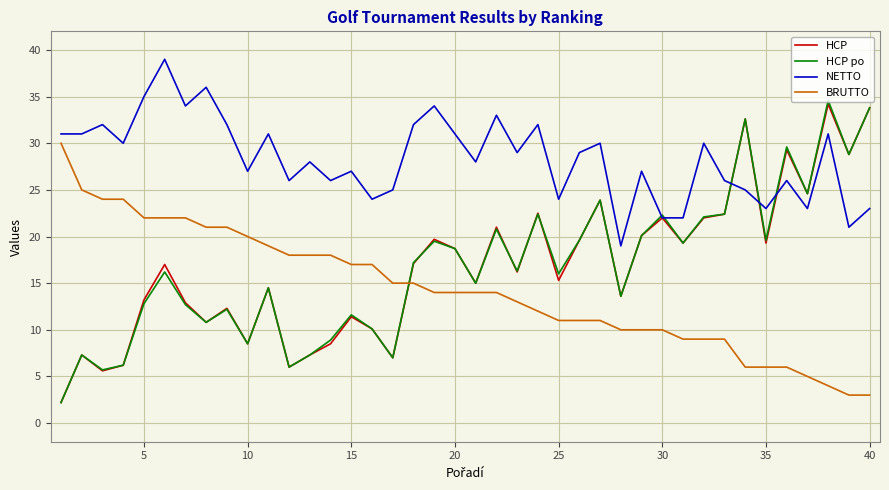

True or false: NETTO and BRUTTO intersect in this chart.

False